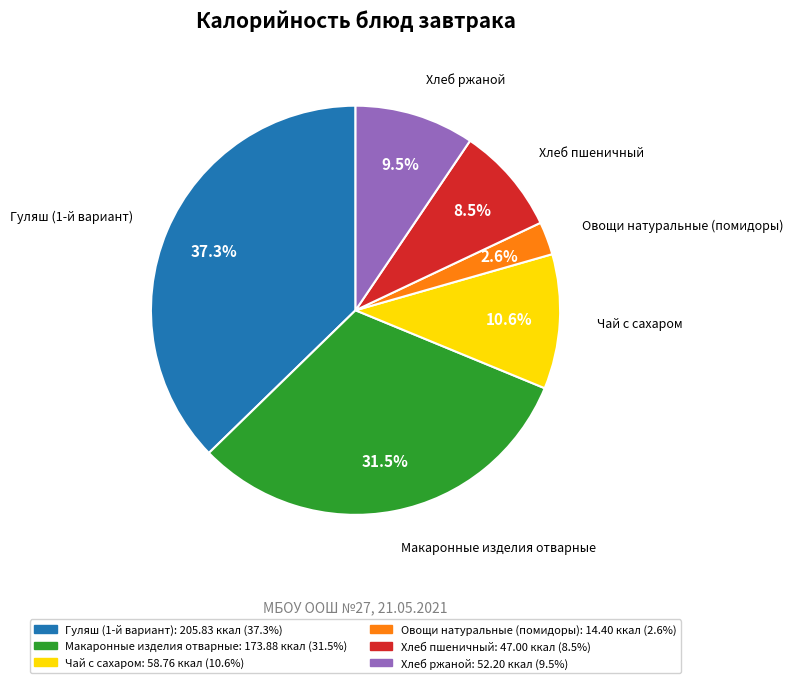

How many segments does this pie chart have?

6